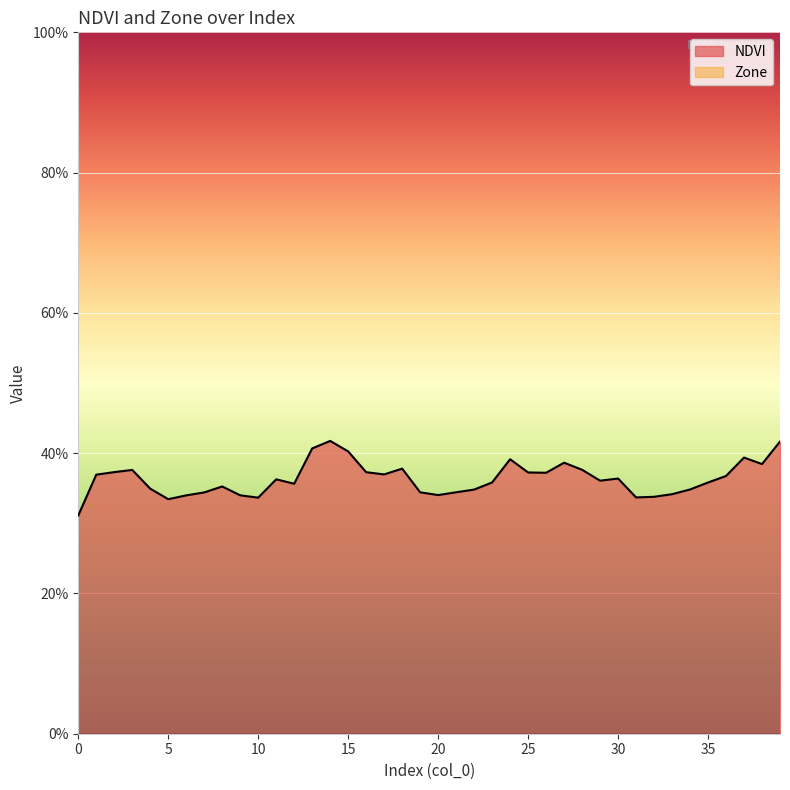

Reading right to left, what are all the values shown in this chart?

0.4	0.4	0.4	0.4	0.4	0.3	0.3	0.3	0.3	0.4	0.4	0.4	0.4	0.4	0.4	0.4	0.4	0.3	0.3	0.3	0.3	0.4	0.4	0.4	0.4	0.4	0.4	0.4	0.4	0.3	0.3	0.4	0.3	0.3	0.3	0.3	0.4	0.4	0.4	0.3